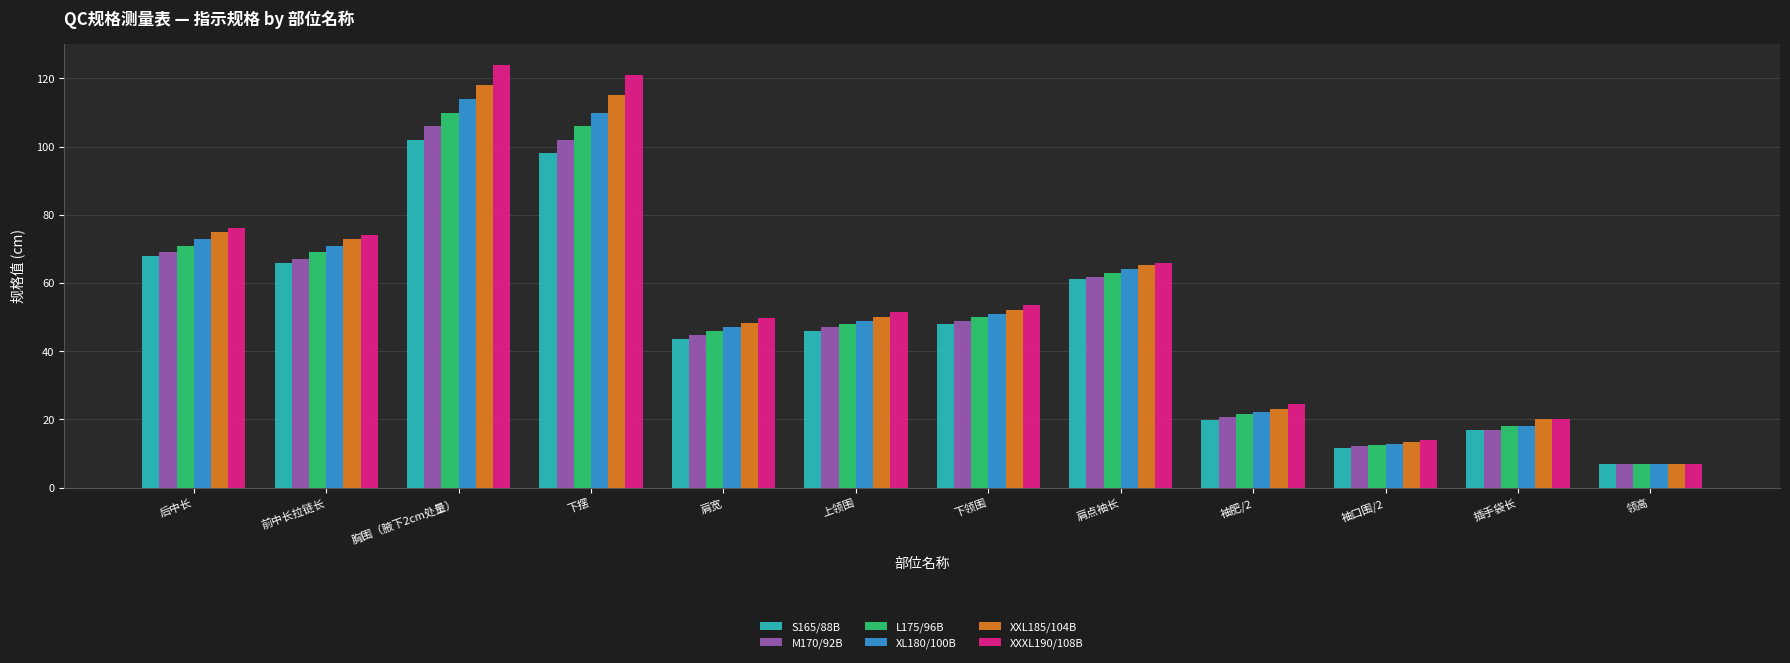

At which label is XL180/100B closest to 60?

肩点袖长